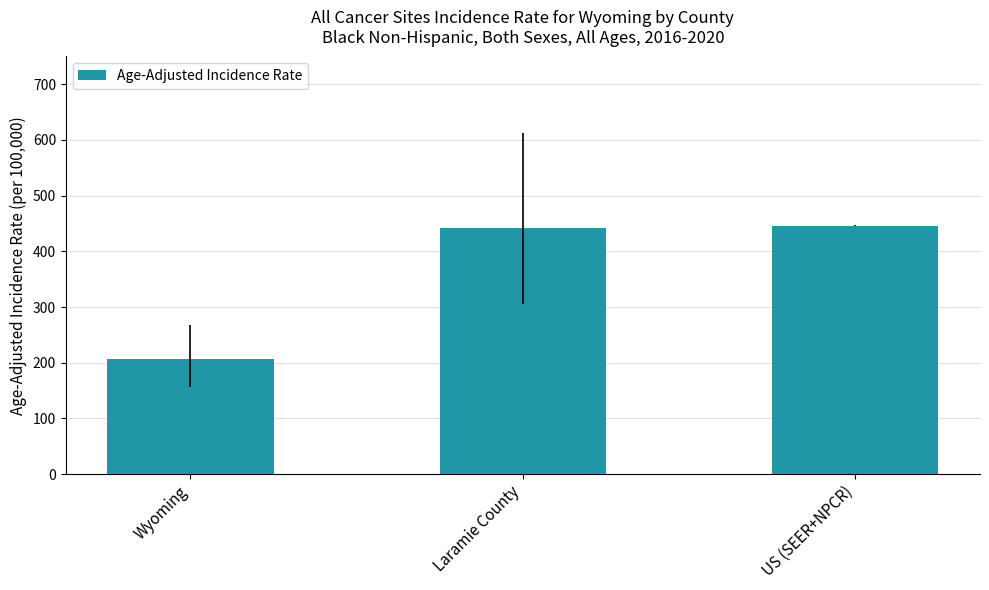

What is the change in value from Wyoming to US (SEER+NPCR)?

+238.9